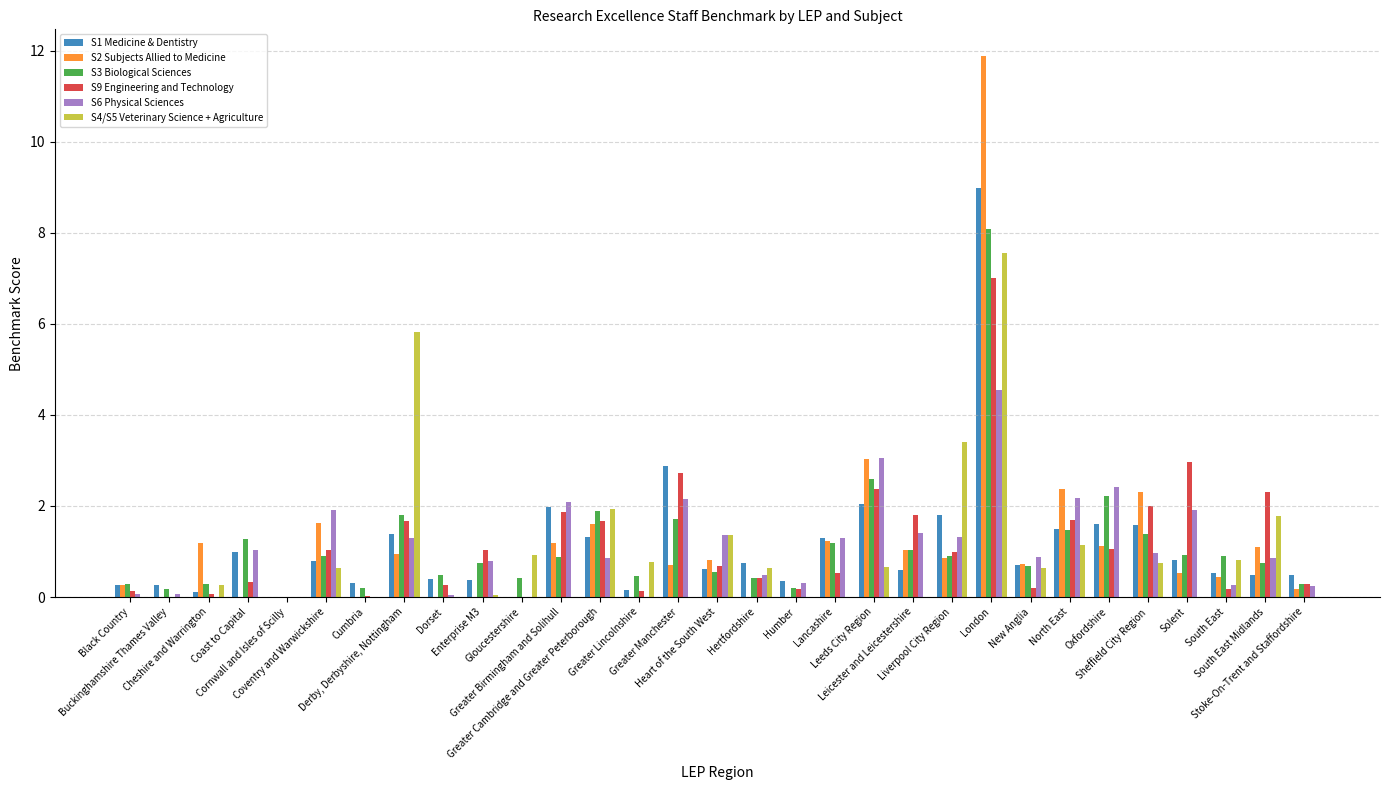

What is the sum of all S1 Medicine & Dentistry values?

35.3